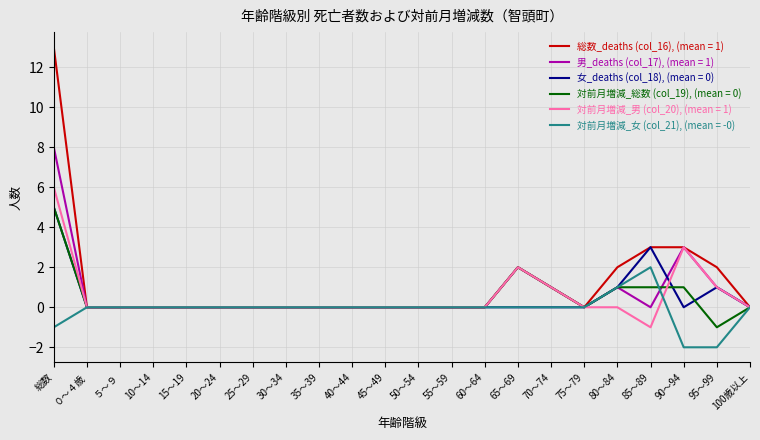

True or false: 男_deaths (col_17), (mean = 1) has a value of -4 at 55～59.

False